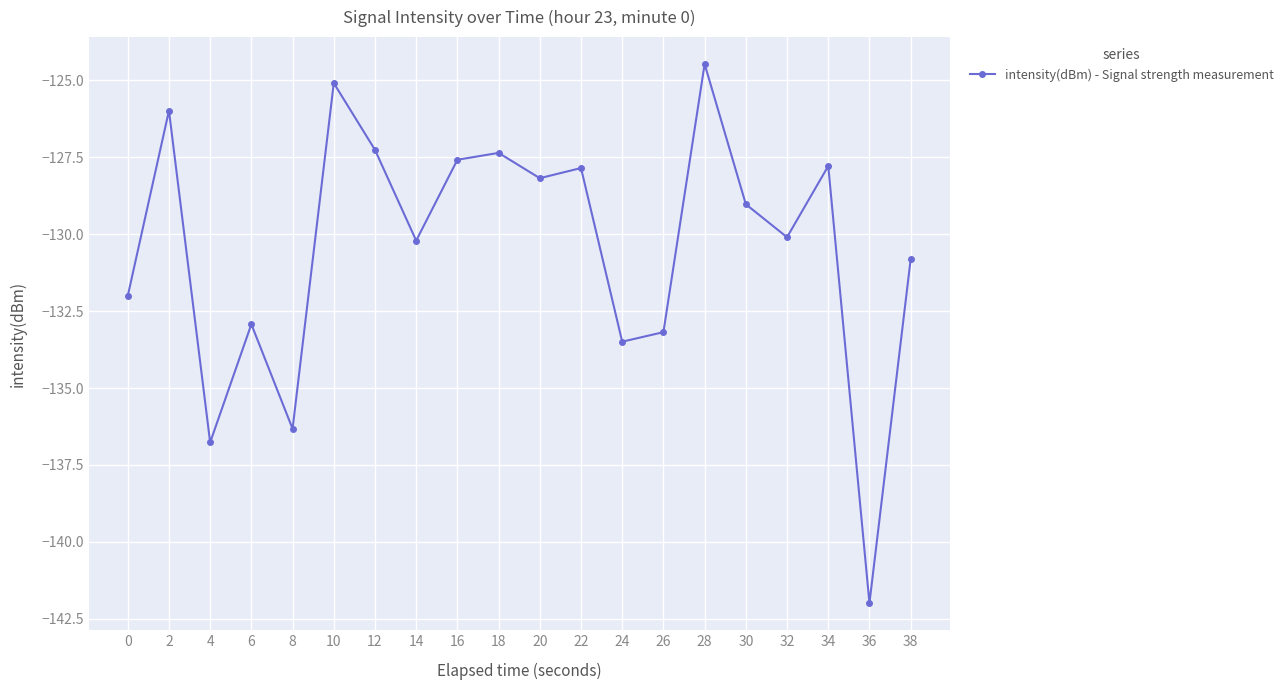

At which category does the data reach its first local peak?

2